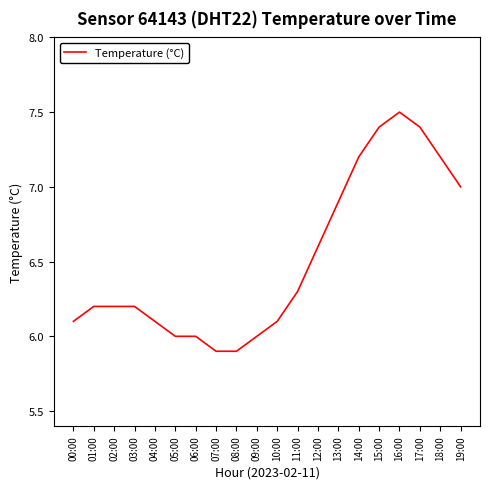

How many lines are shown in the chart?

1